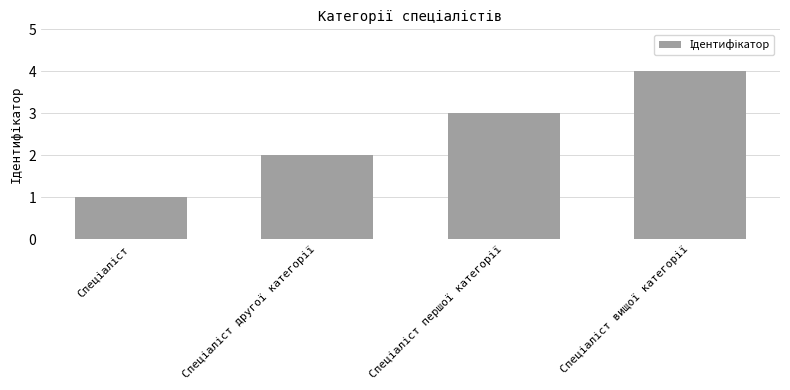

What is the difference between the maximum and minimum values?

3